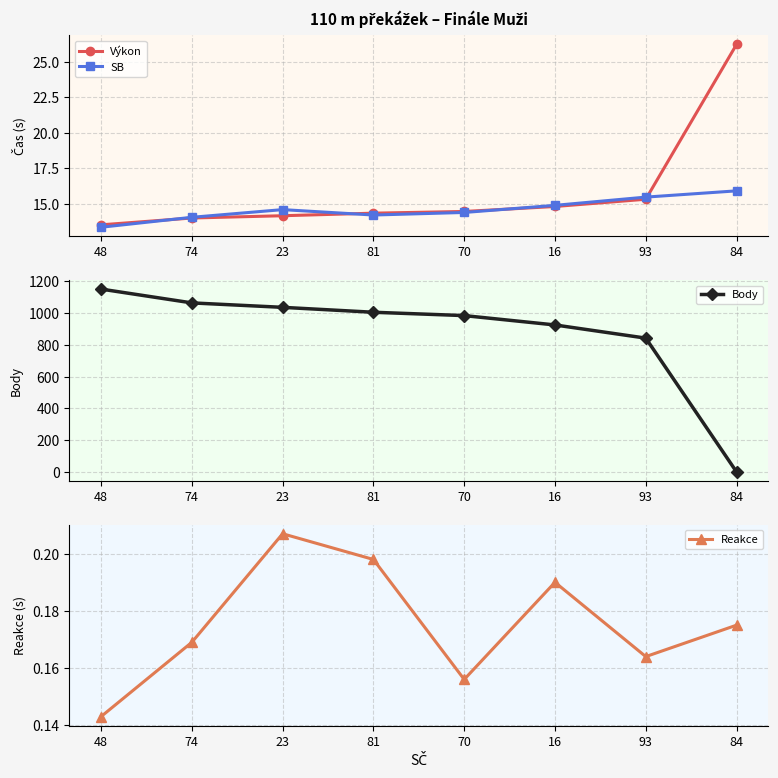

Which label corresponds to the largest value in the chart?

48